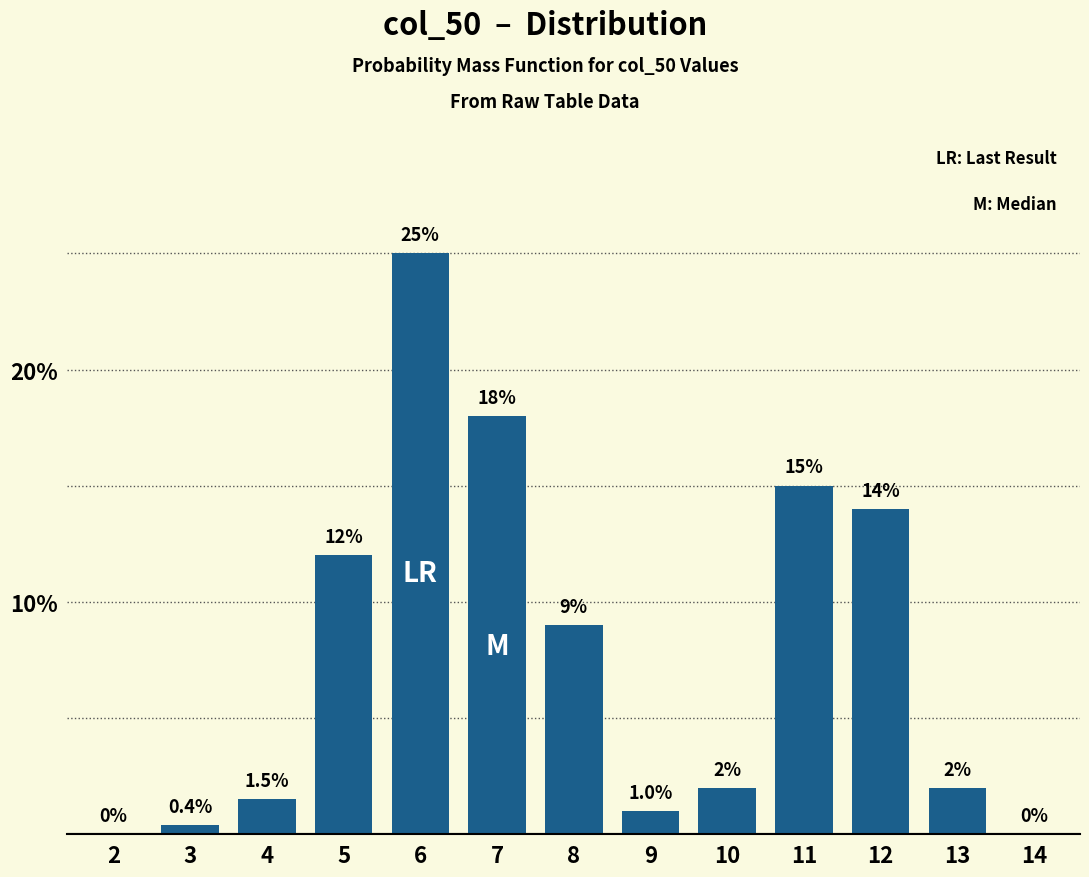

Reading right to left, extract all data points from this chart.

14=0.0	13=2.0	12=14.0	11=15.0	10=2.0	9=1.0	8=9.0	7=18.0	6=25.0	5=12.0	4=1.5	3=0.4	2=0.0